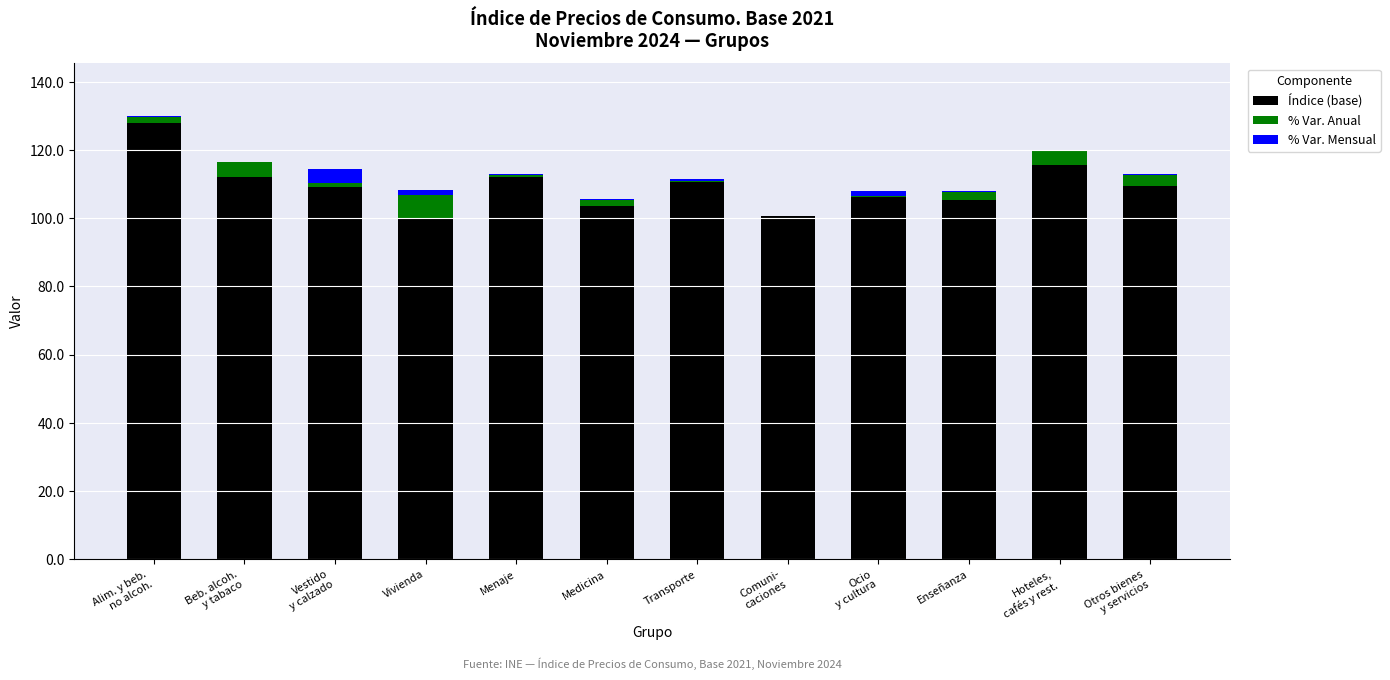

Does the chart contain stacked bars?

Yes